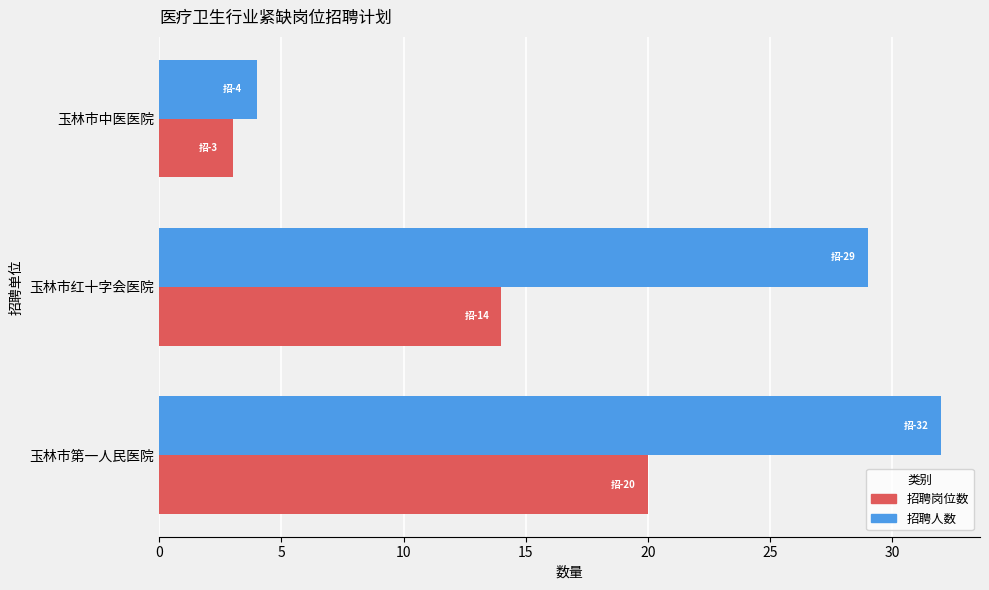

What is the average value of the 招聘人数 series?

22